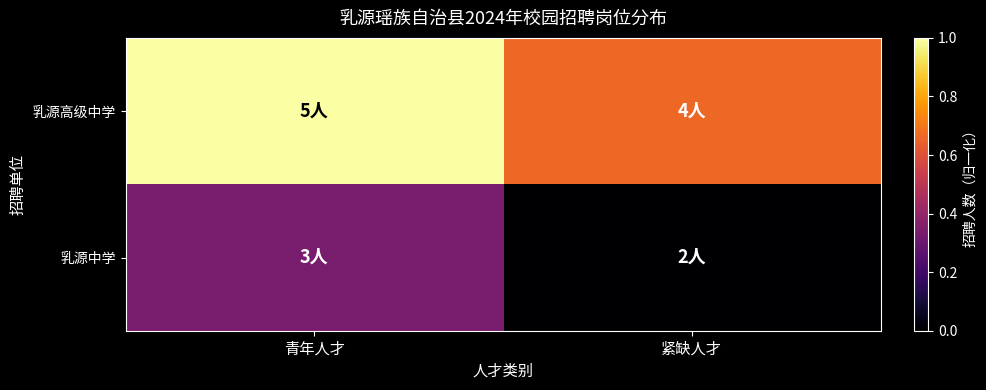

At which category does the chart reach its peak across all series?

青年人才